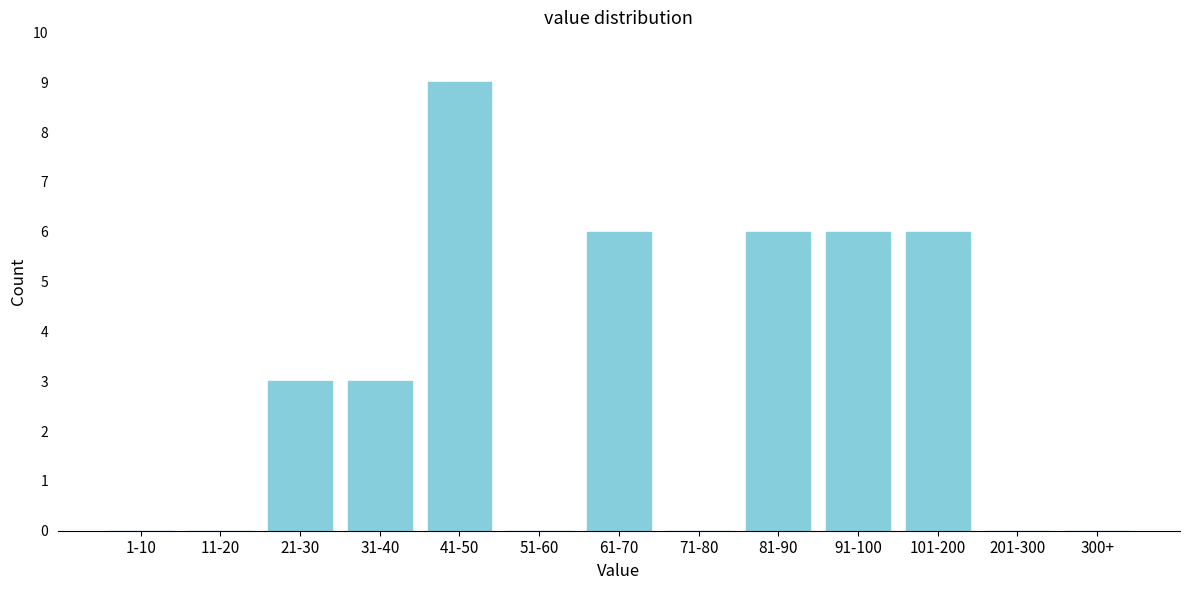

Reading left to right, what are all the values shown in this chart?

1-10=0	11-20=0	21-30=3	31-40=3	41-50=9	51-60=0	61-70=6	71-80=0	81-90=6	91-100=6	101-200=6	201-300=0	300+=0